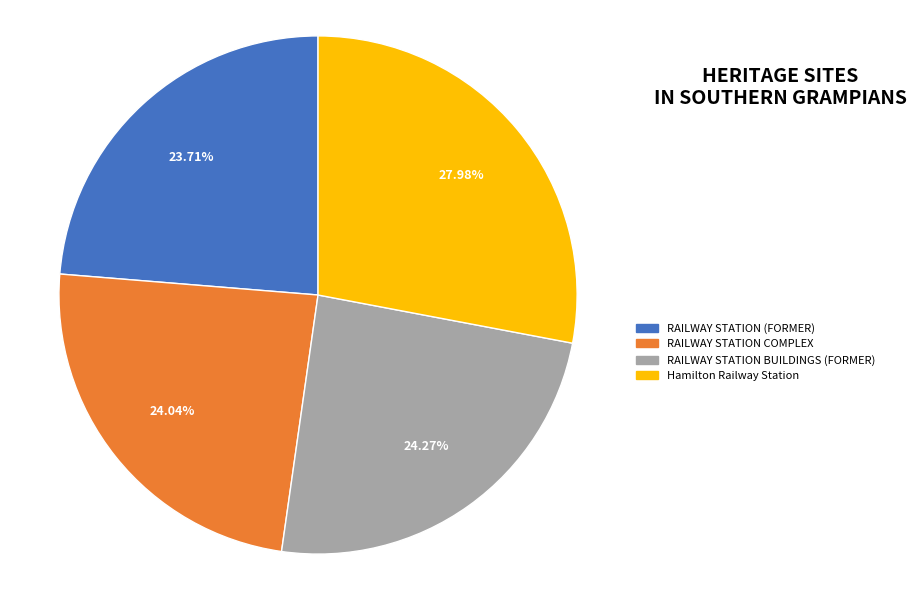

Does any single category account for the majority?

No